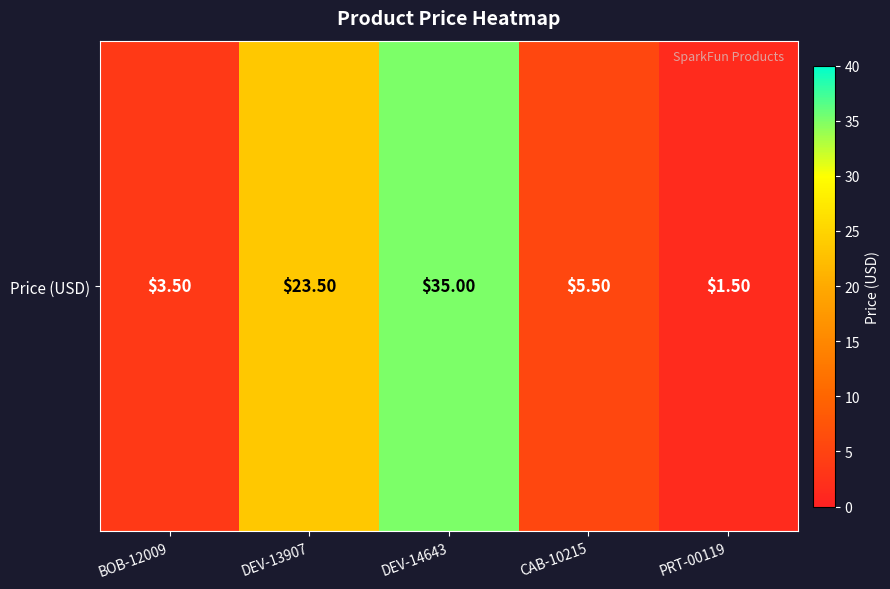

The chart shows a value of 9.3 at CAB-10215. True or false?

False